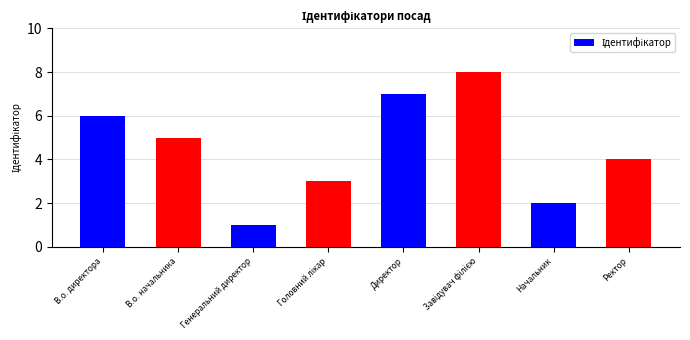

Reading left to right, extract all data points from this chart.

6	5	1	3	7	8	2	4